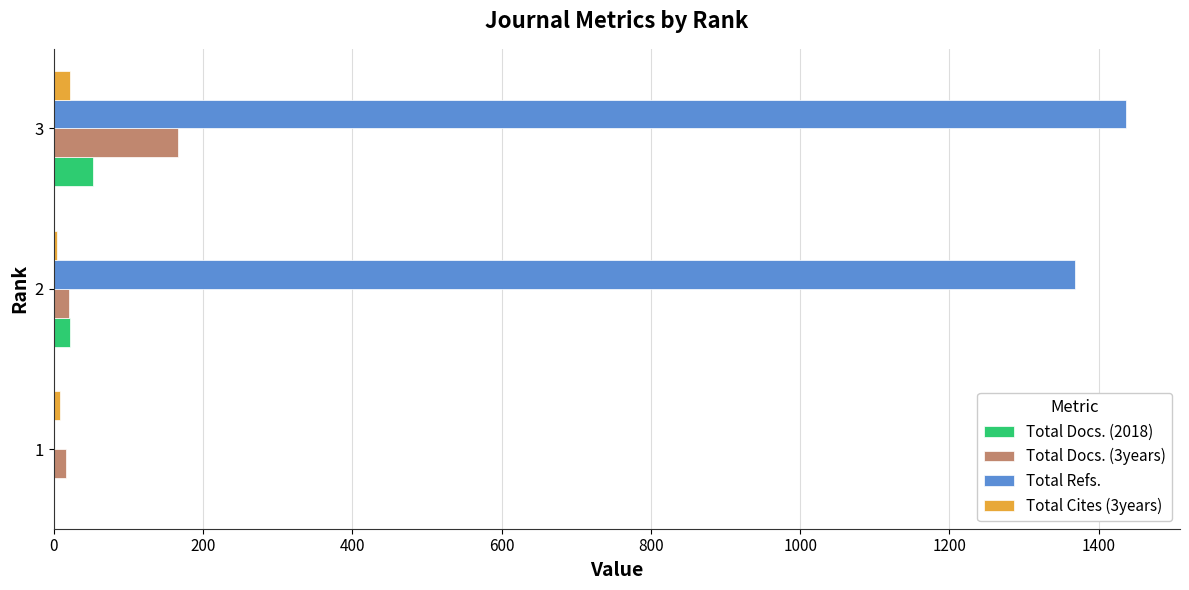

What is the sum of all Total Docs. (2018) values?

75